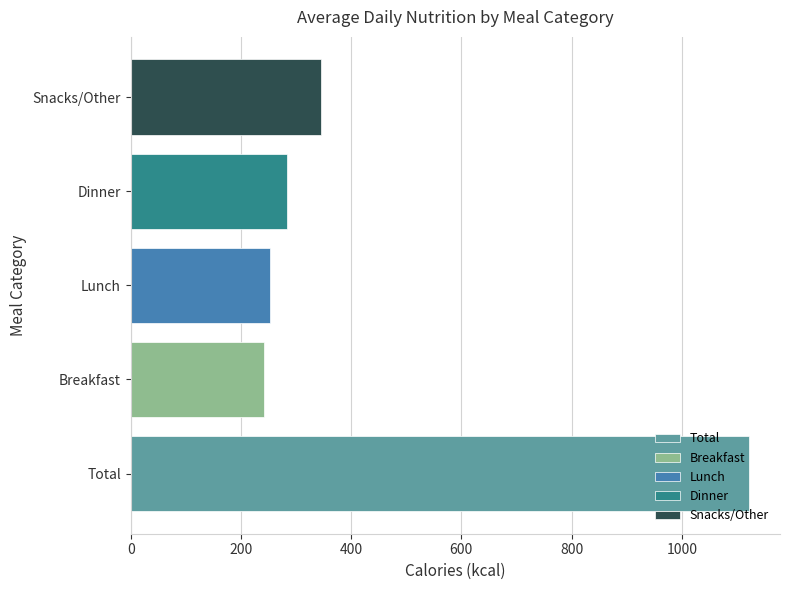

How many series are shown in this chart?

1